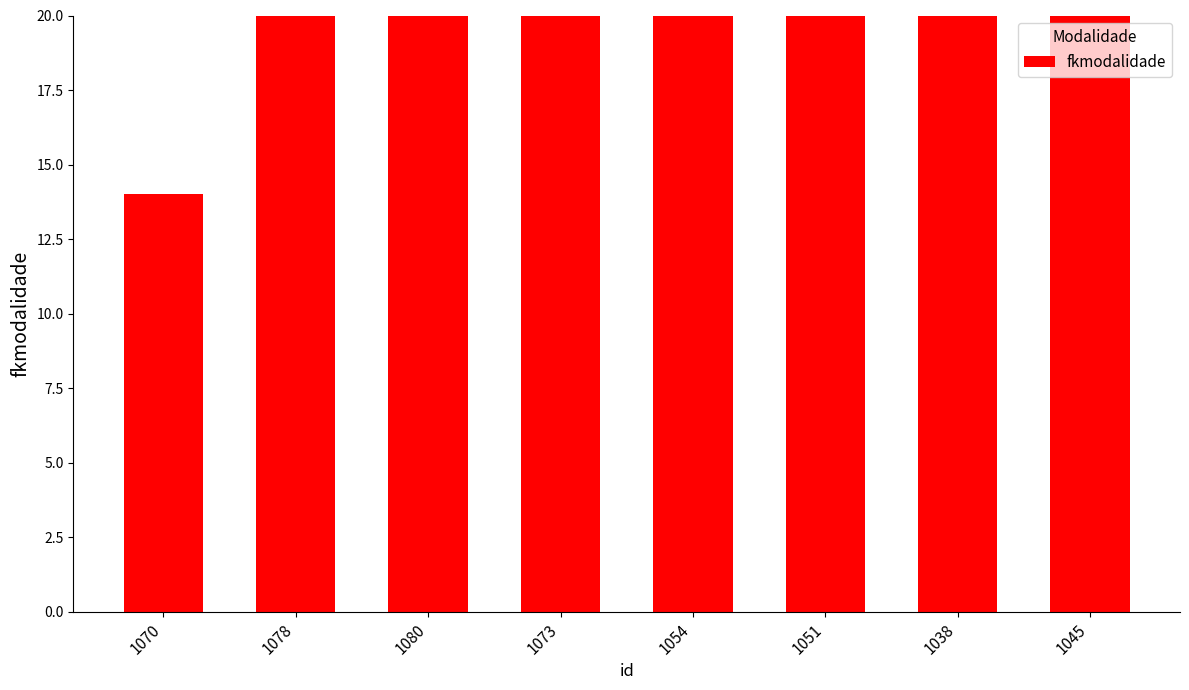

What is the approximate value at 1054?

23